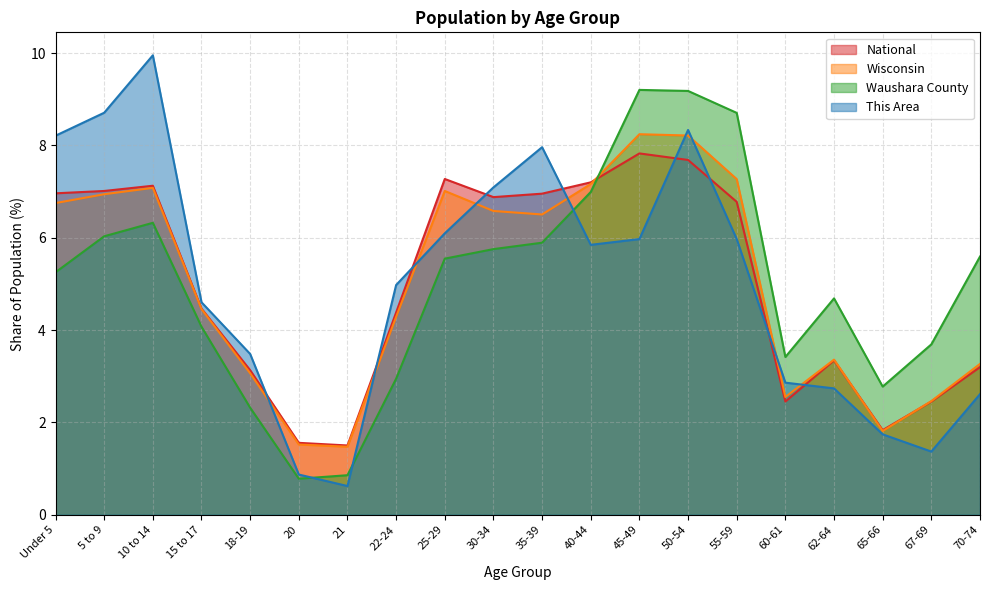

What position from the left is 55-59?

15